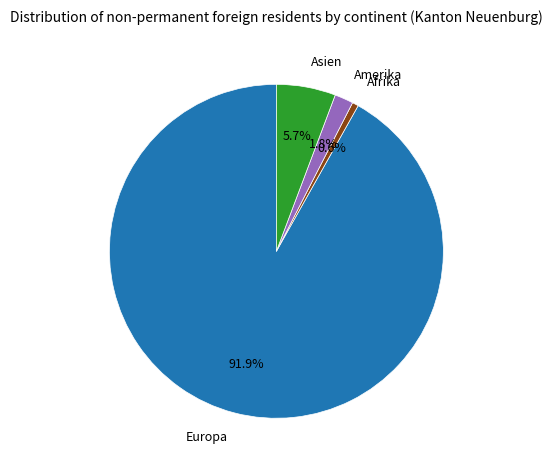

Between Europa and Afrika, which is larger?

Europa